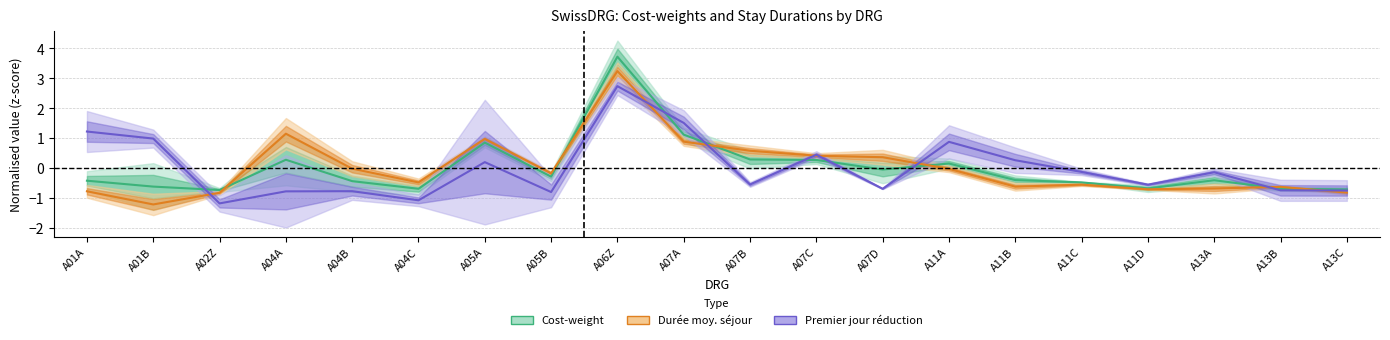

Is it true that Cost-weight (centre) equals -0.3 at A13B?

False